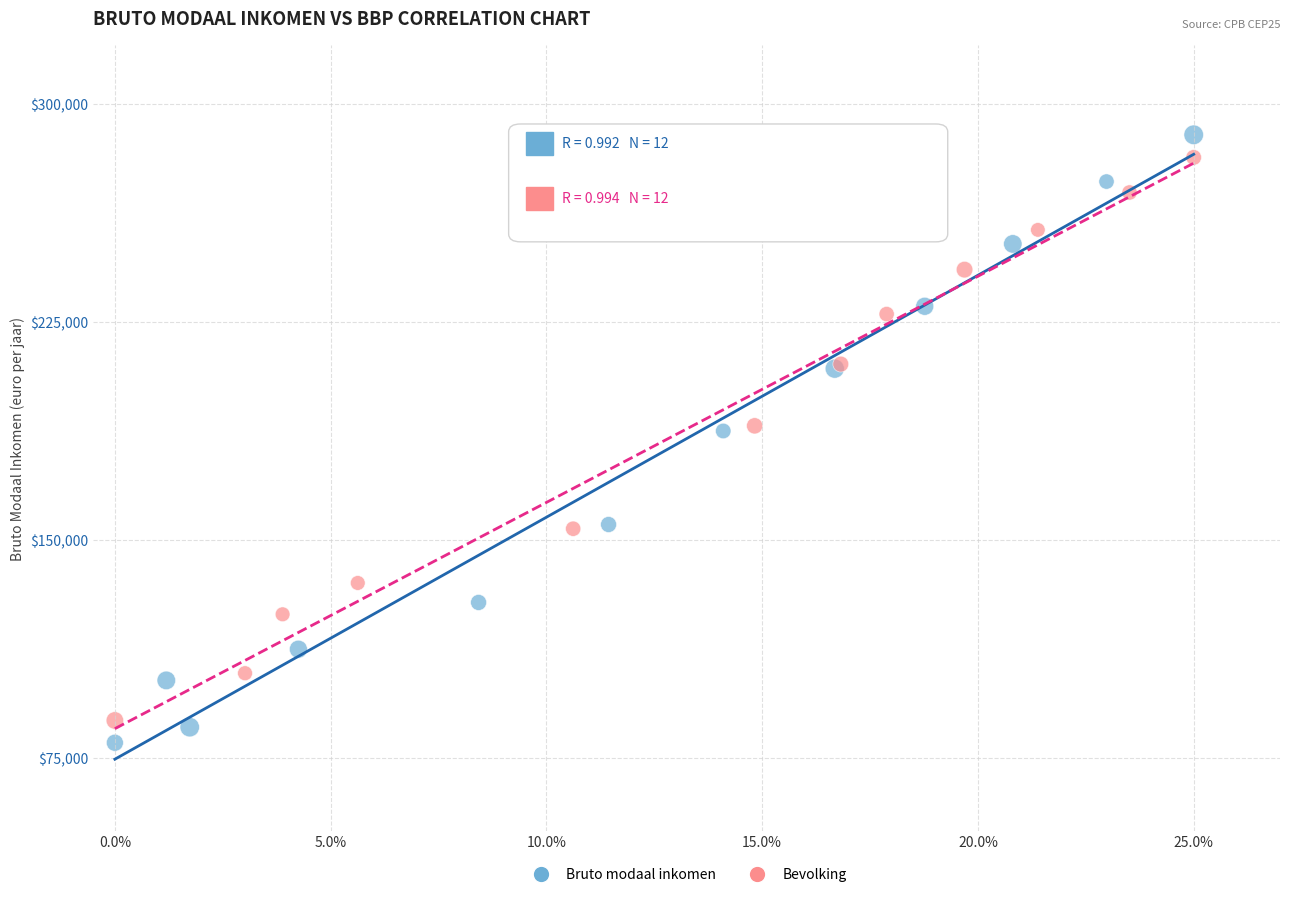

What are all the series names shown in the legend?

Bruto modaal inkomen, Bevolking